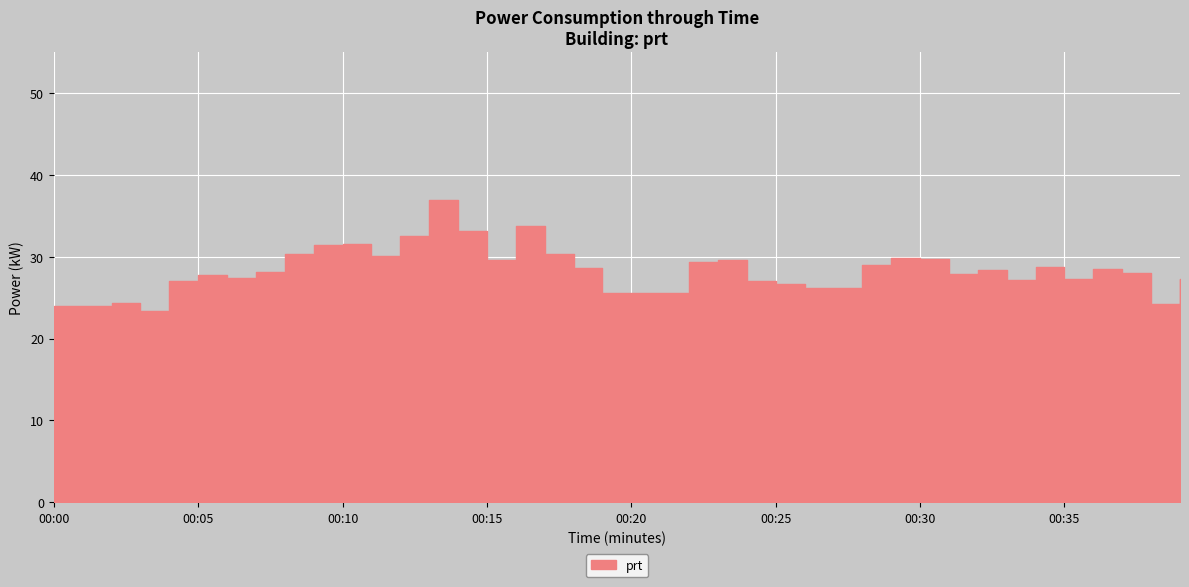

At which category does the chart reach its peak across all series?

00:13